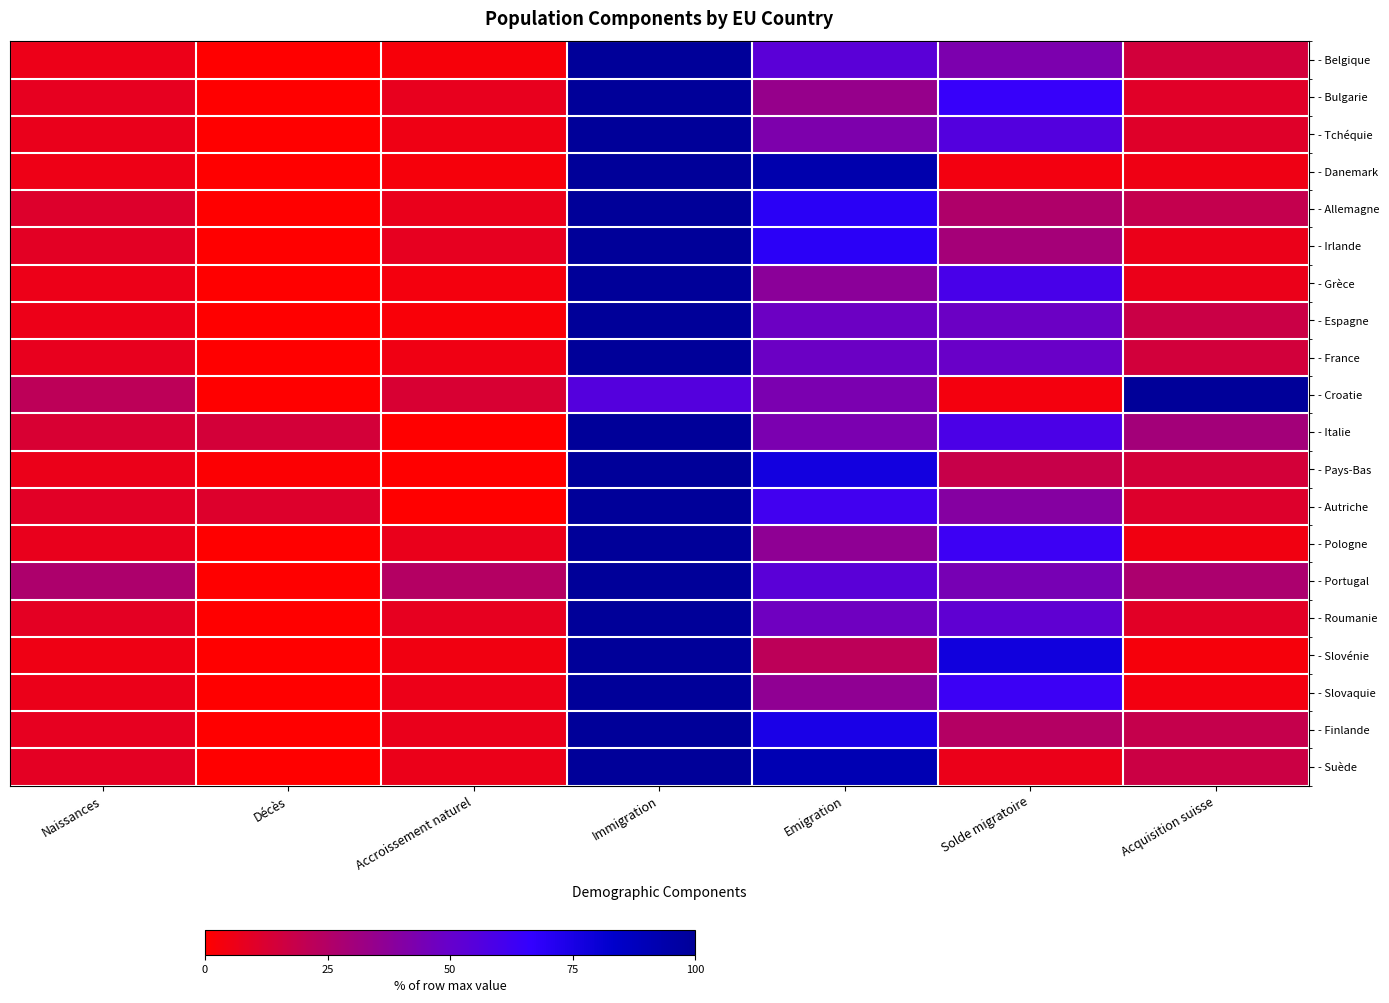

At which category is the sum across all series the highest?

Immigration